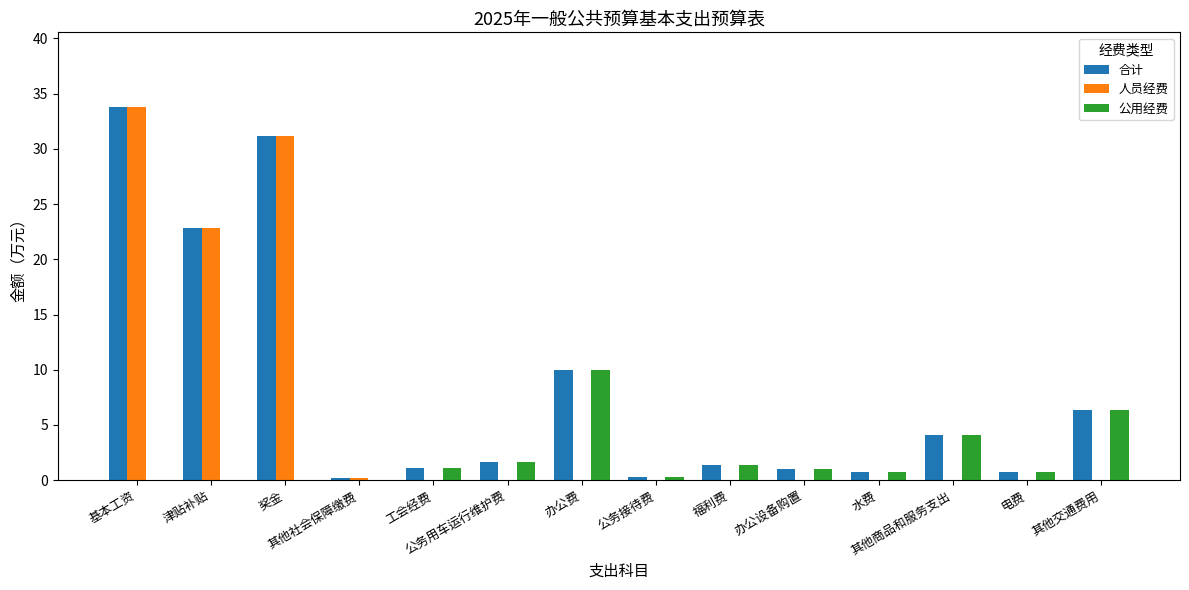

True or false: 人员经费 has a value of 37.2 at 津贴补贴.

False